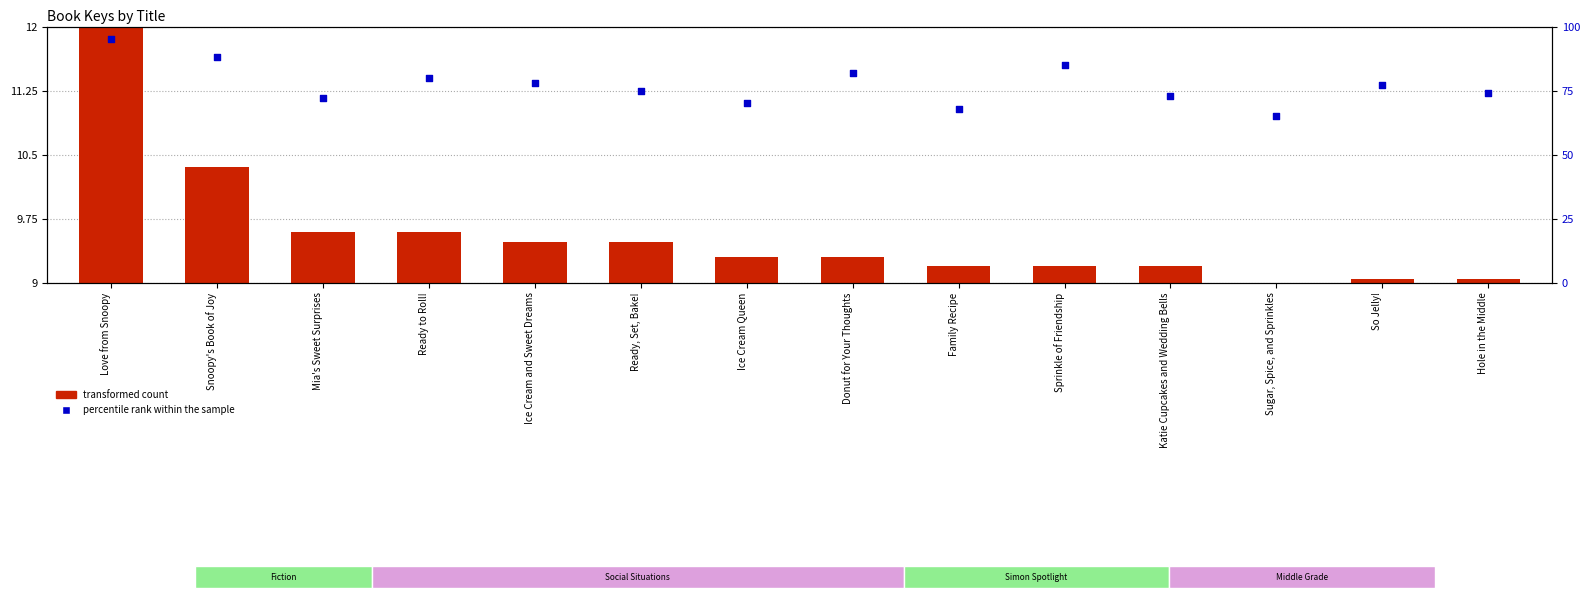

Which series contains the highest Y value?

percentile rank within the sample